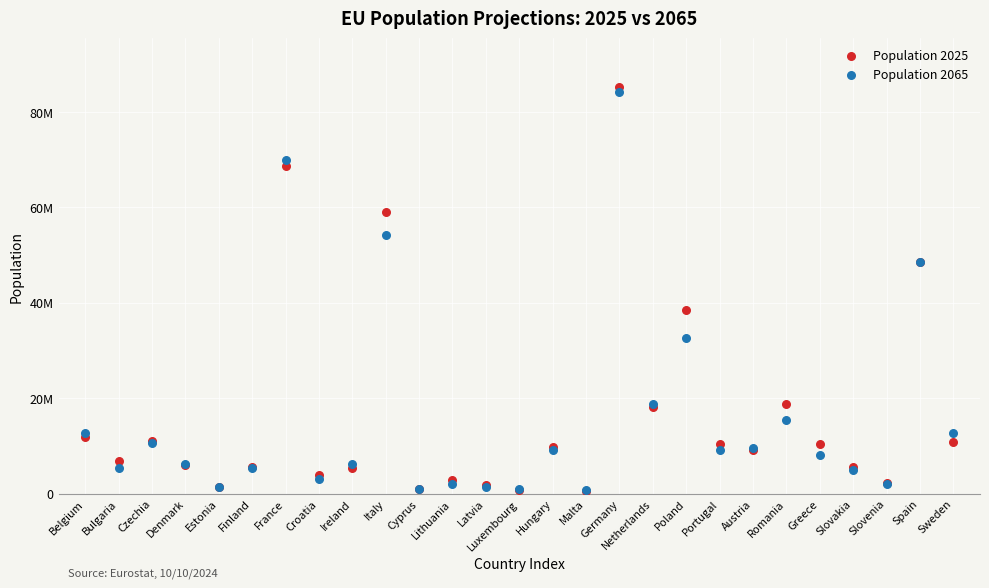

What are all the series names shown in the legend?

Population 2025, Population 2065